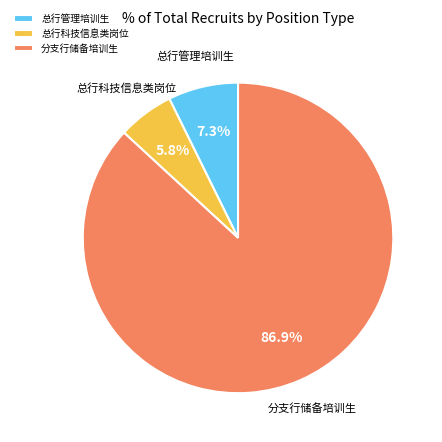

To the nearest percent, what is the average slice percentage?

33%